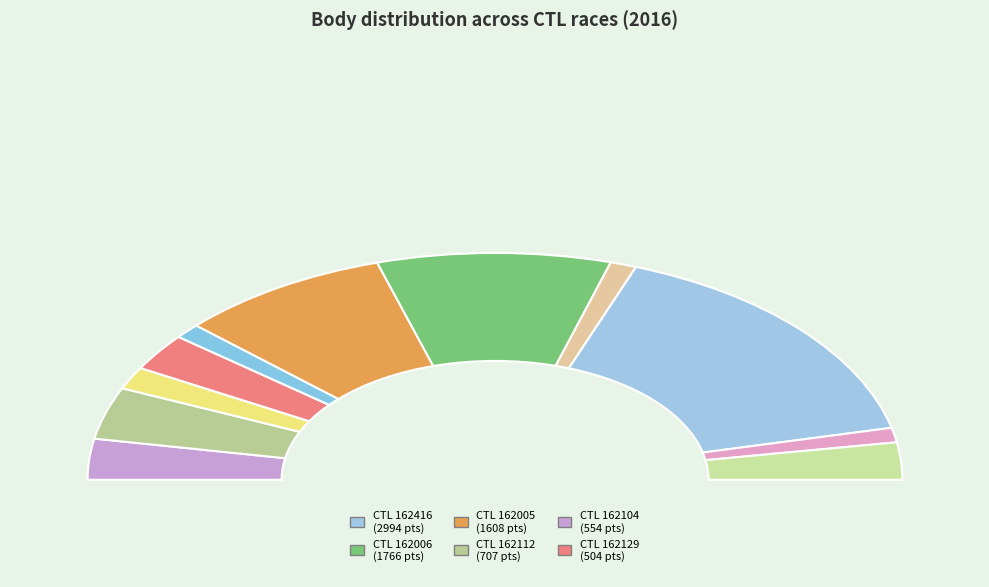

How many segments does this pie chart have?

11